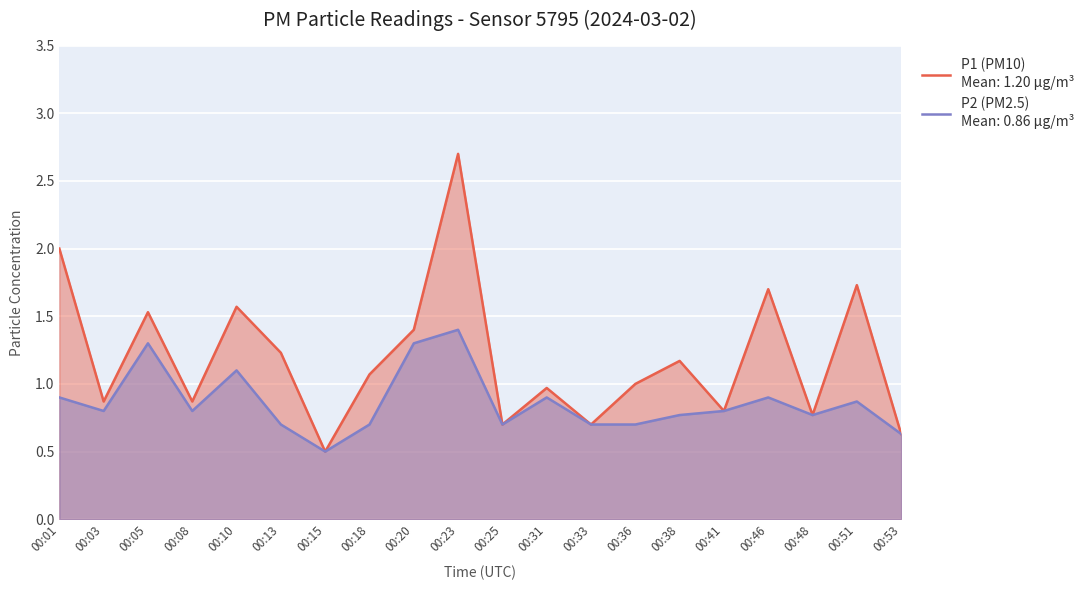

Reading left to right, list all the values displayed in this chart.

P1 (PM10): 2.0	0.9	1.5	0.9	1.6	1.2	0.5	1.1	1.4	2.7	0.7	1.0	0.7	1.0	1.2	0.8	1.7	0.8	1.7	0.6
P2 (PM2.5): 0.9	0.8	1.3	0.8	1.1	0.7	0.5	0.7	1.3	1.4	0.7	0.9	0.7	0.7	0.8	0.8	0.9	0.8	0.9	0.6